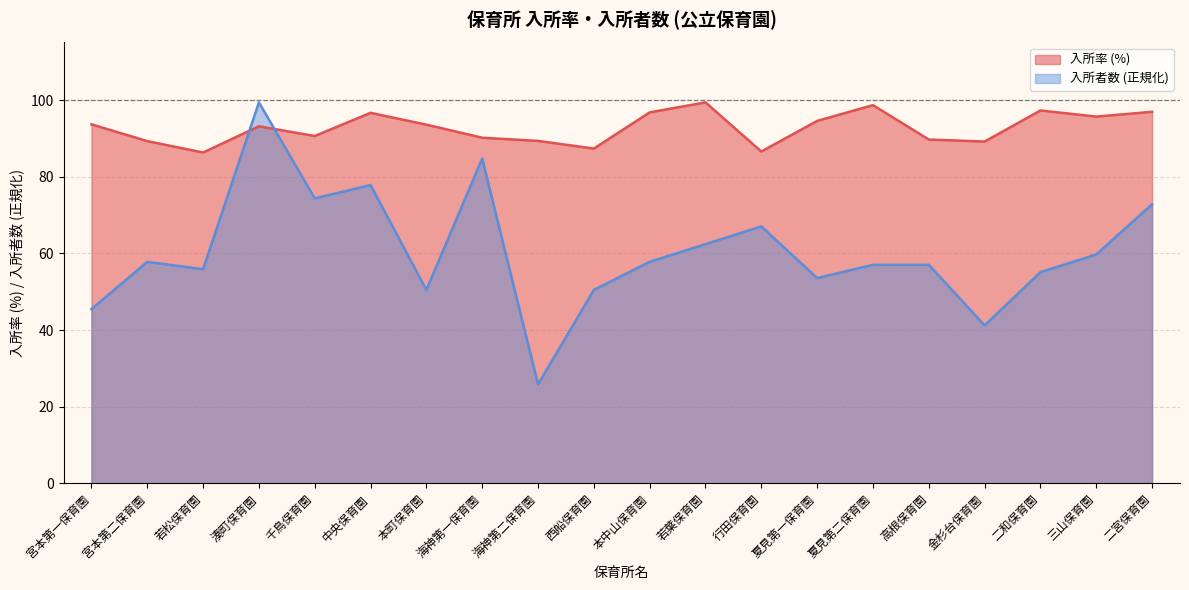

What is the sum of the 入所者数 values at 湊町保育園 and 夏見第二保育園?

156.4